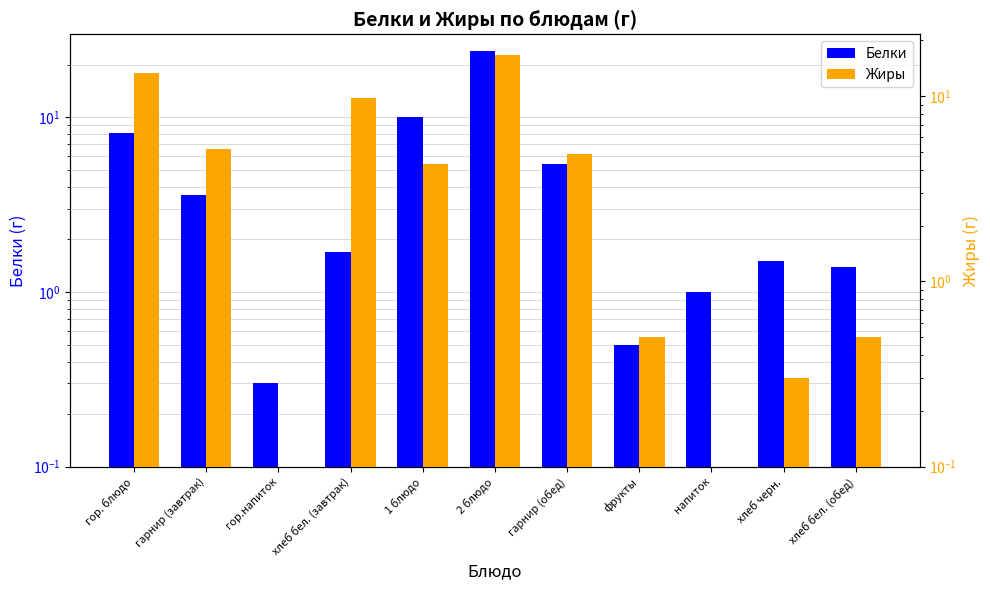

At which category is the sum across all series the highest?

2 блюдо